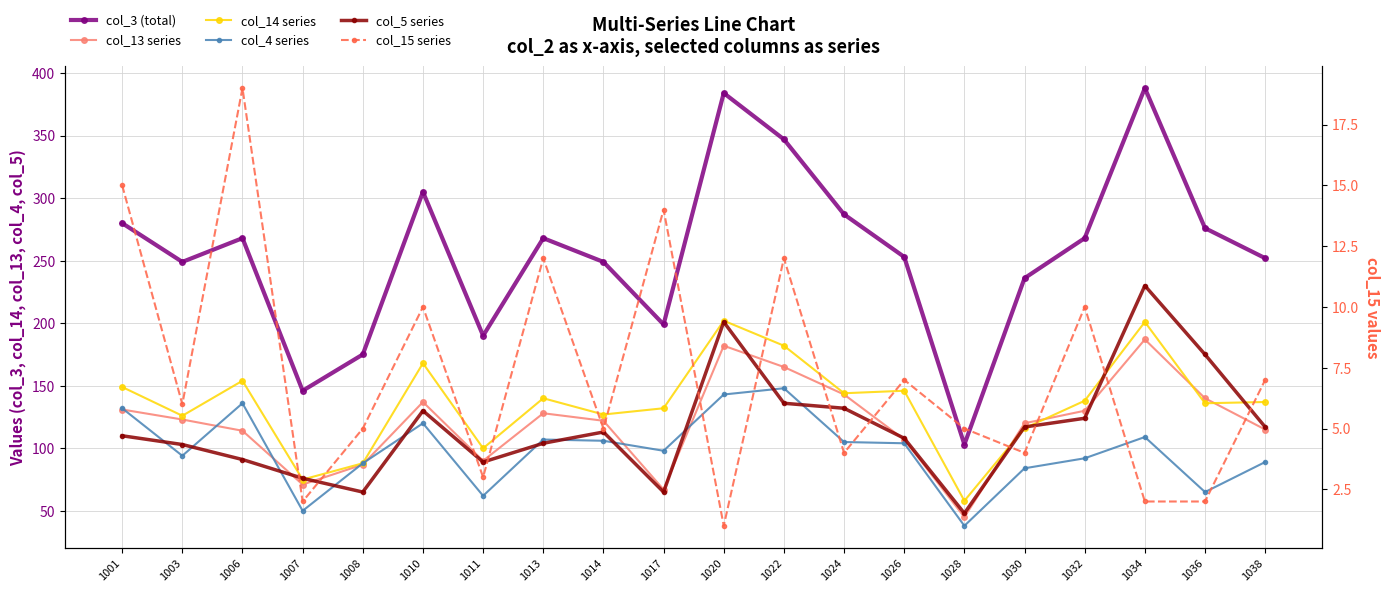

Where is the first local maximum for col_14 series?

1006